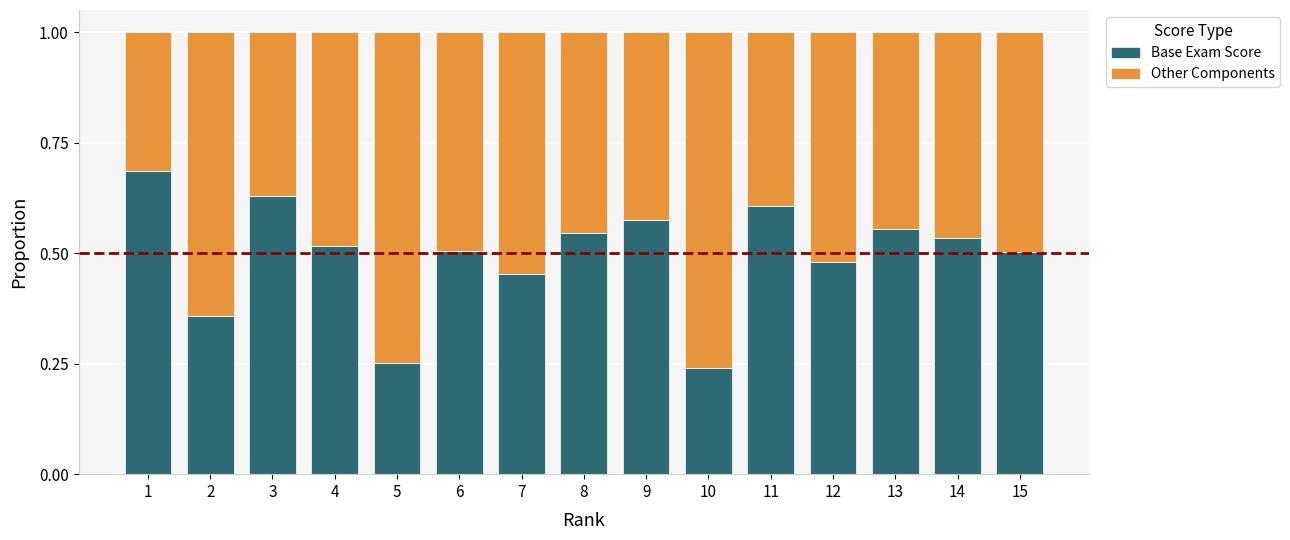

At which label does Base Exam Score reach its peak?

1